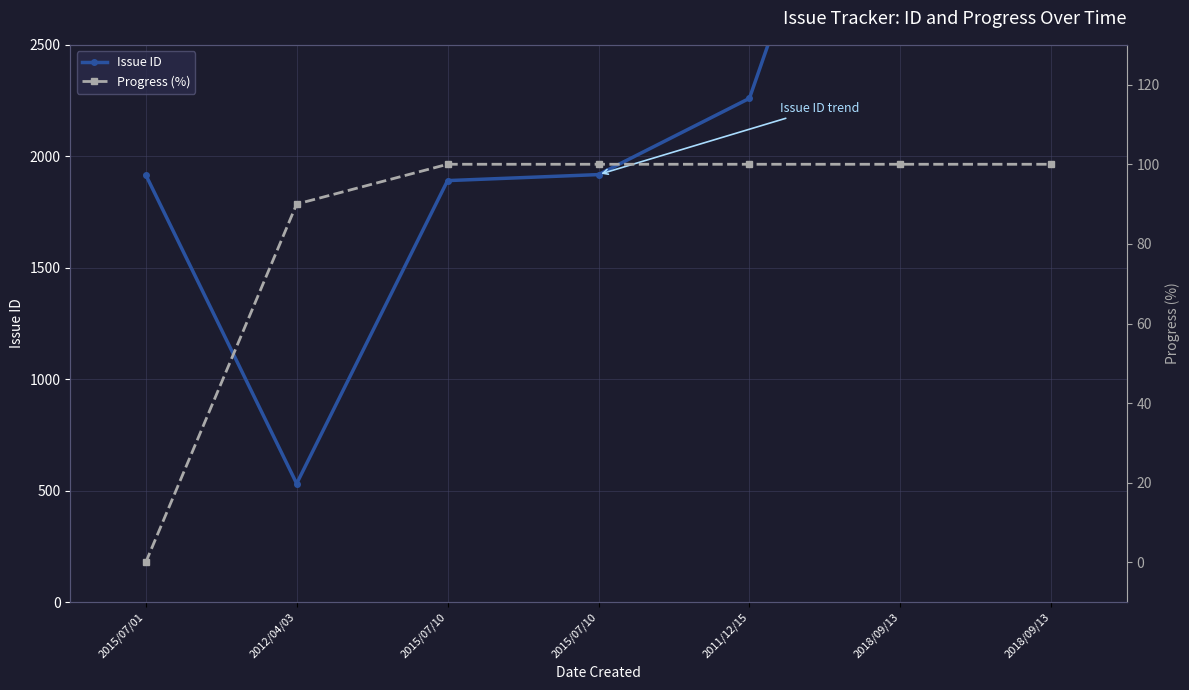

Where is the first local minimum for Issue ID?

2012/04/03